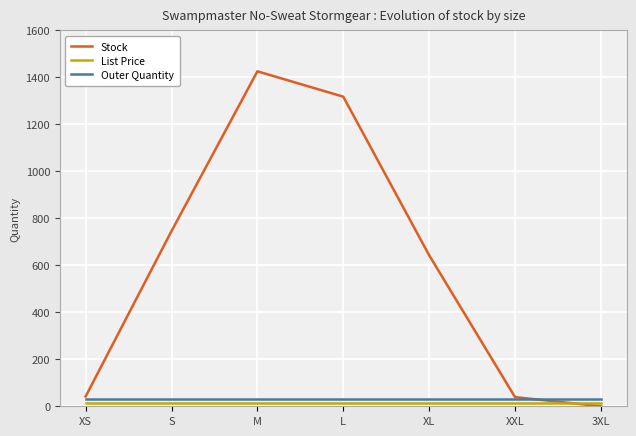

What is the lowest value of the Outer Quantity series?

30.0